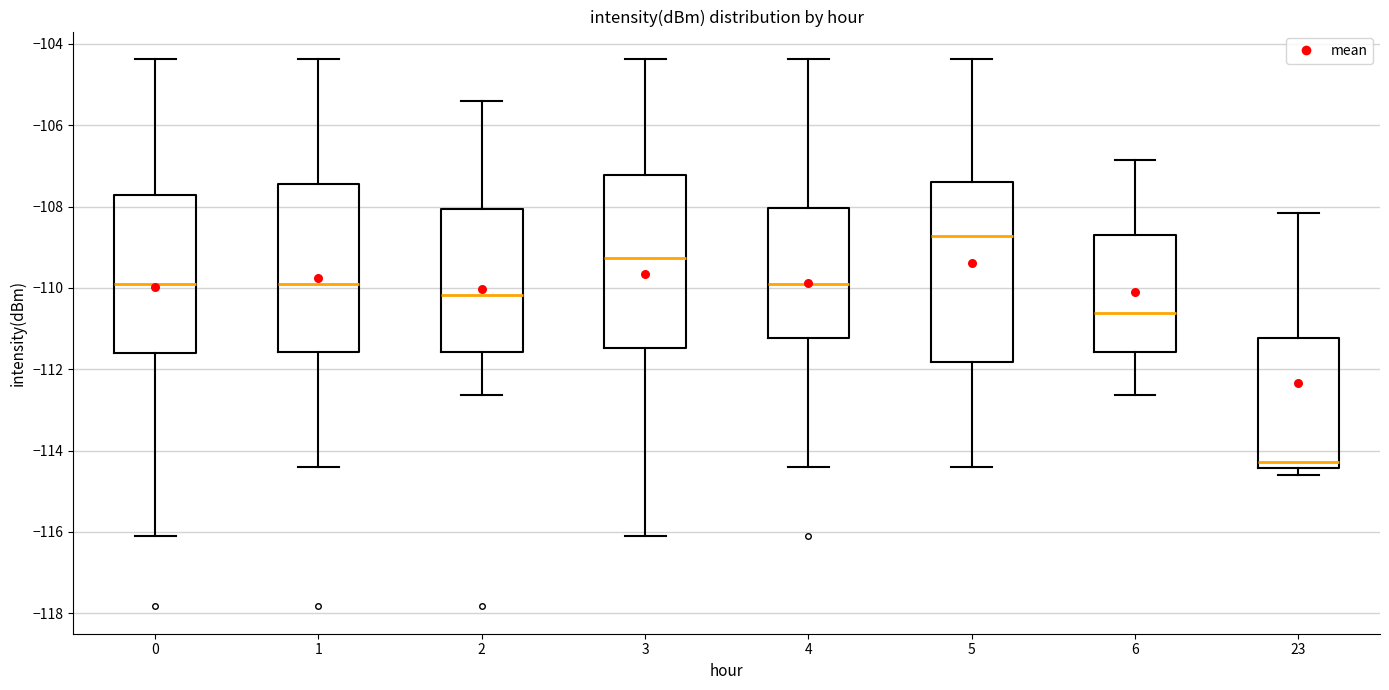

Reading left to right, read every box against the y-axis: the position of its median line, the range the box covers, and the ends of its whiskers. The values are not printed on the chart, so give them approximately, as read against the axis.

0: median -110.0, box -111.6 to -107.8, whiskers -116.2 to -104.4
1: median -110.0, box -111.6 to -107.4, whiskers -114.4 to -104.4
2: median -110.2, box -111.6 to -108.0, whiskers -112.6 to -105.4
3: median -109.2, box -111.4 to -107.2, whiskers -116.2 to -104.4
4: median -110.0, box -111.2 to -108.0, whiskers -114.4 to -104.4
5: median -108.8, box -111.8 to -107.4, whiskers -114.4 to -104.4
6: median -110.6, box -111.6 to -108.6, whiskers -112.6 to -106.8
23: median -114.2, box -114.4 to -111.2, whiskers -114.6 to -108.2